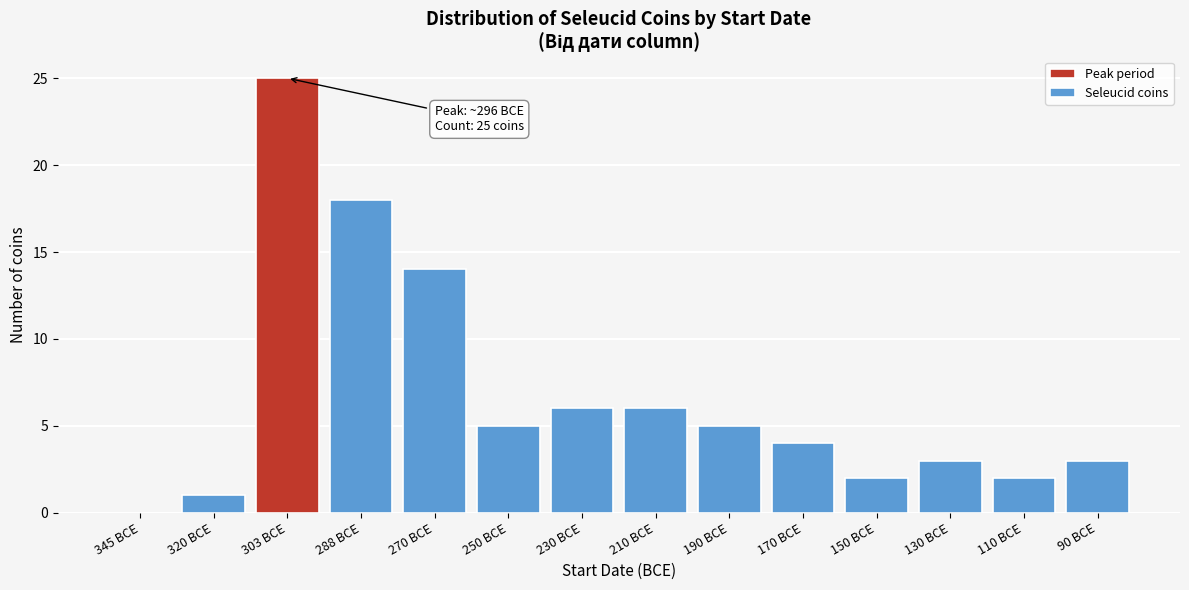

Reading right to left, transcribe all the data shown in this chart.

90 BCE=3	110 BCE=2	130 BCE=3	150 BCE=2	170 BCE=4	190 BCE=5	210 BCE=6	230 BCE=6	250 BCE=5	270 BCE=14	288 BCE=18	303 BCE=25	320 BCE=1	345 BCE=0